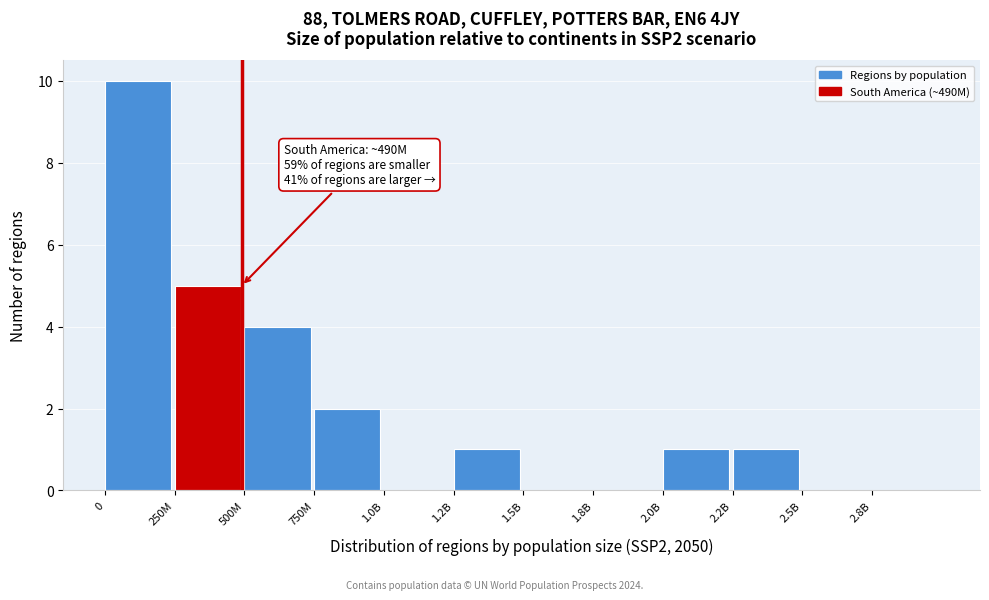

Reading left to right, list all the values displayed in this chart.

0=10	250M=5	500M=4	750M=2	1.0B=0	1.2B=1	1.5B=0	1.8B=0	2.0B=1	2.2B=1	2.5B=0	2.8B=0